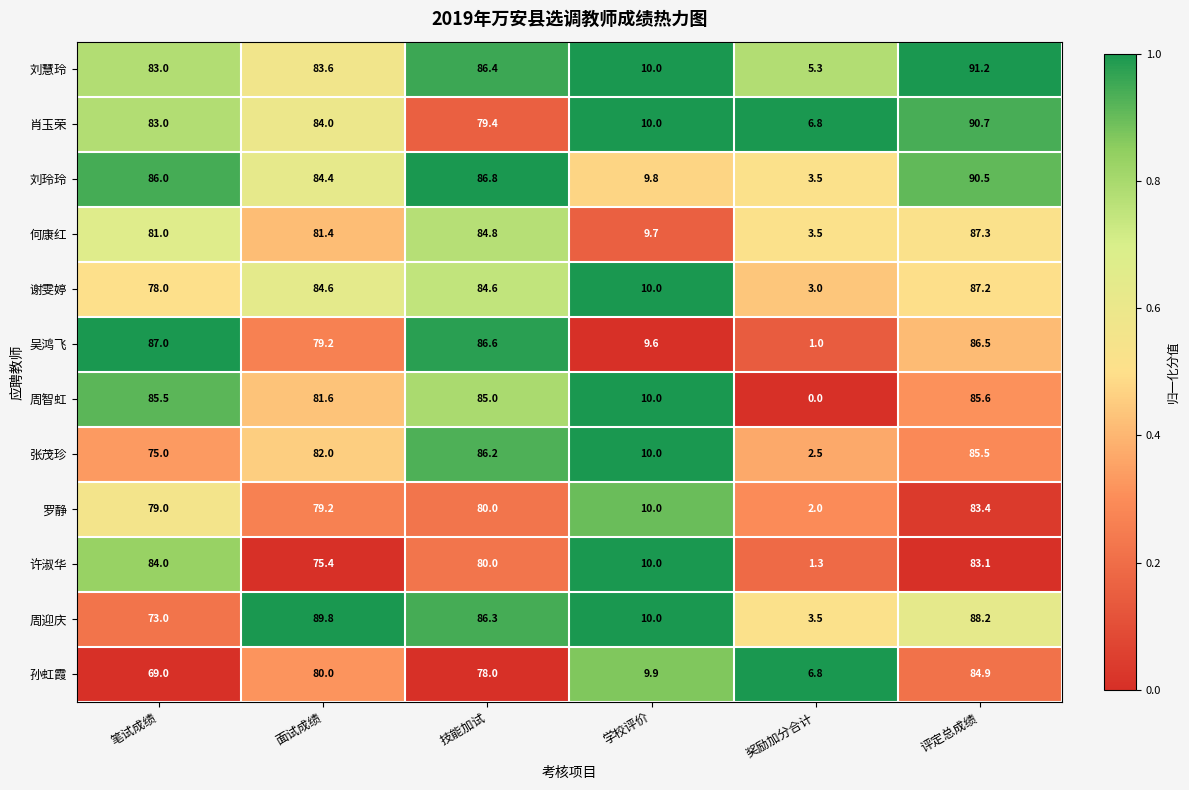

Which label corresponds to the largest value in the chart?

评定总成绩